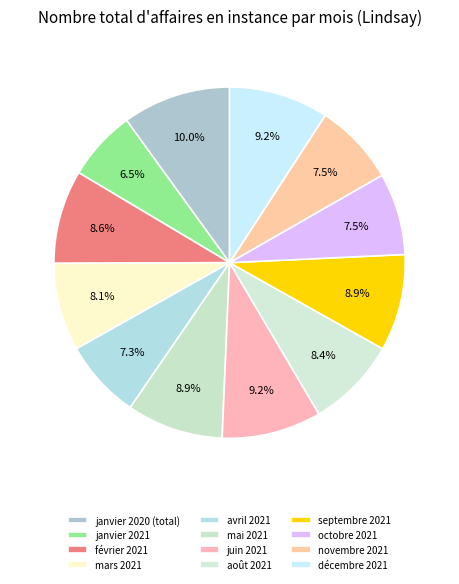

Is there any slice that represents more than half of the pie?

No